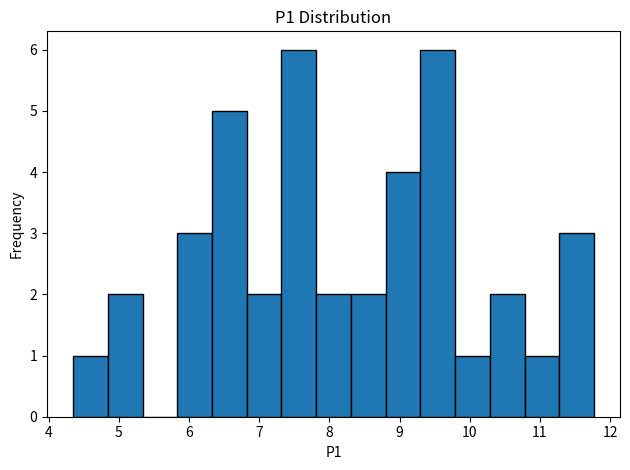

Reading left to right, list every bar in this chart as the range it spans on the x-axis followed by its height. Neither the bar edges nor the heights are printed on the chart, so give them approximately, as read against the axes.

4.4 to 4.8: 1
4.8 to 5.3: 2
5.3 to 5.8: 0
5.8 to 6.3: 3
6.3 to 6.8: 5
6.8 to 7.3: 2
7.3 to 7.8: 6
7.8 to 8.3: 2
8.3 to 8.8: 2
8.8 to 9.3: 4
9.3 to 9.8: 6
9.8 to 10.3: 1
10.3 to 10.8: 2
10.8 to 11.3: 1
11.3 to 11.8: 3